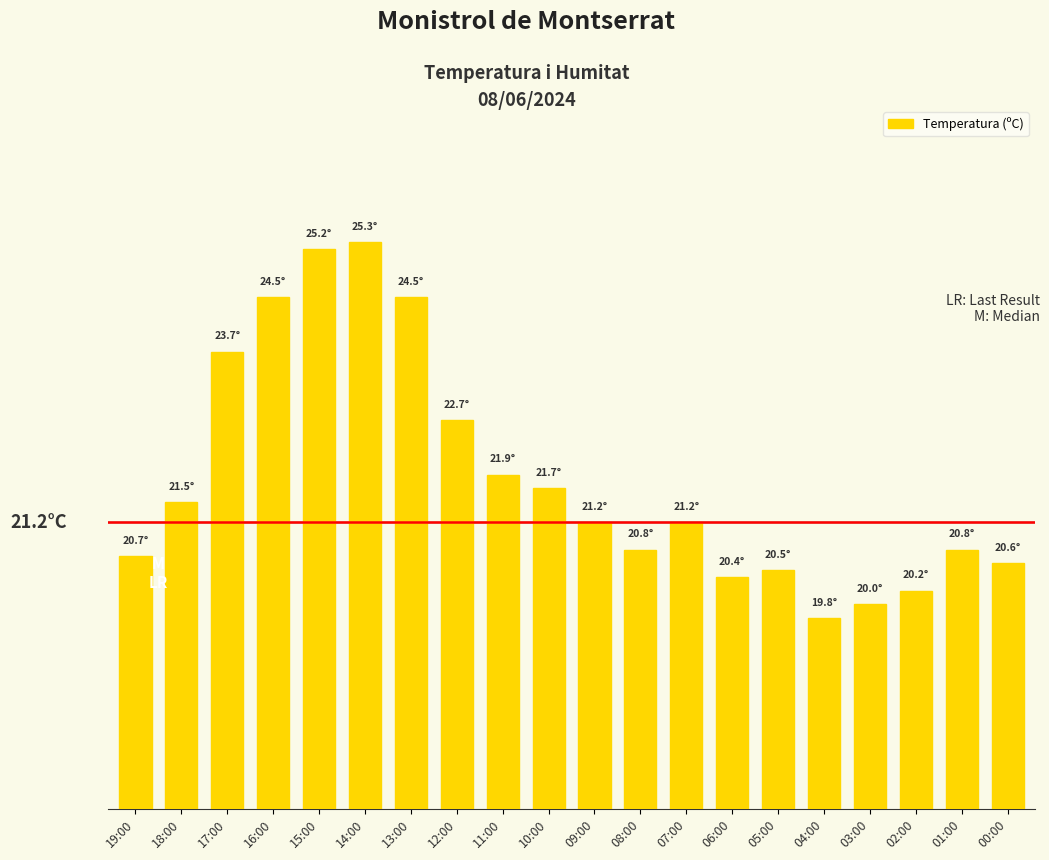

Are the bars horizontal?

No